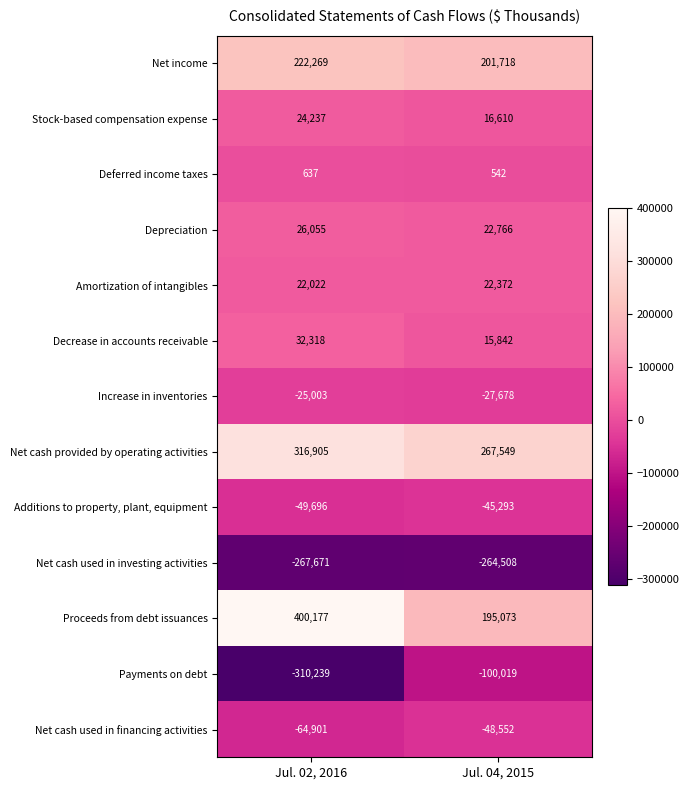

Reading left to right, extract all data points from this chart.

Net income: 222269	201718
Stock-based compensation expense: 24237	16610
Deferred income taxes: 637	542
Depreciation: 26055	22766
Amortization of intangibles: 22022	22372
Decrease in accounts receivable: 32318	15842
Increase in inventories: -25003	-27678
Net cash provided by operating activities: 316905	267549
Additions to property, plant, equipment: -49696	-45293
Net cash used in investing activities: -267671	-264508
Proceeds from debt issuances: 400177	195073
Payments on debt: -310239	-100019
Net cash used in financing activities: -64901	-48552